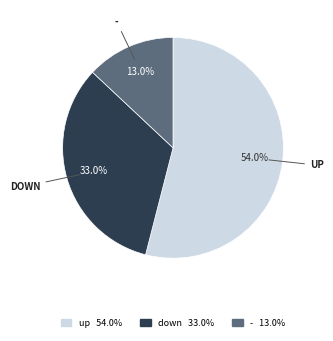

What portion of the pie excludes -?

87.0%